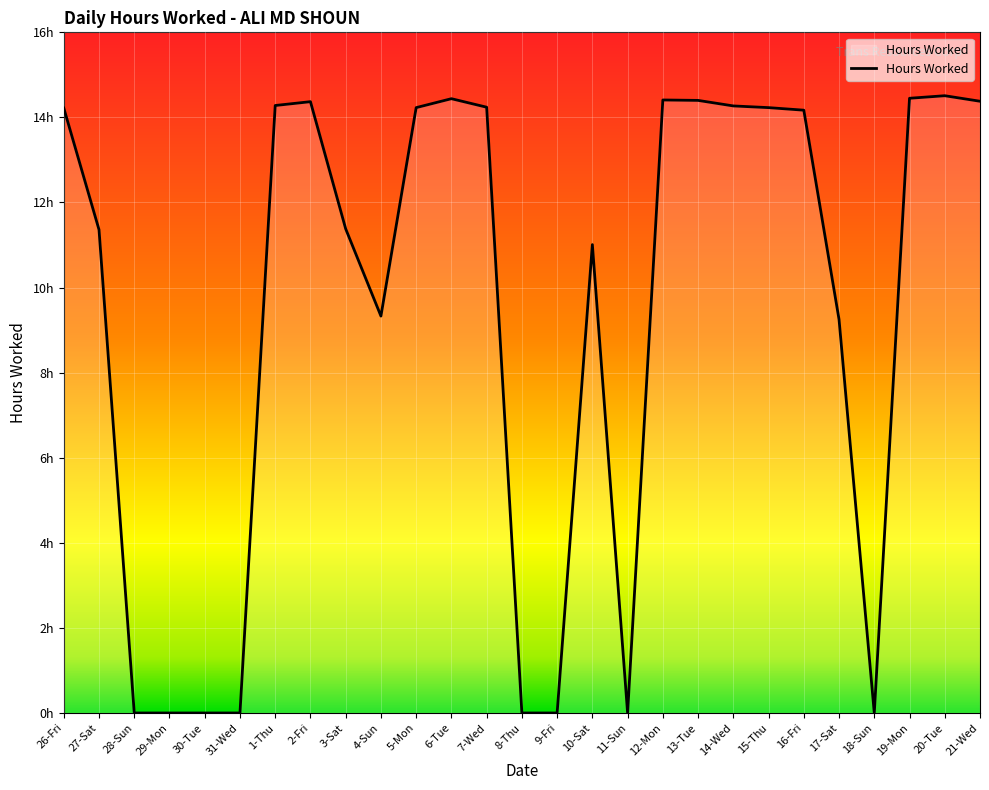

At which label is the value closest to 7?

17-Sat